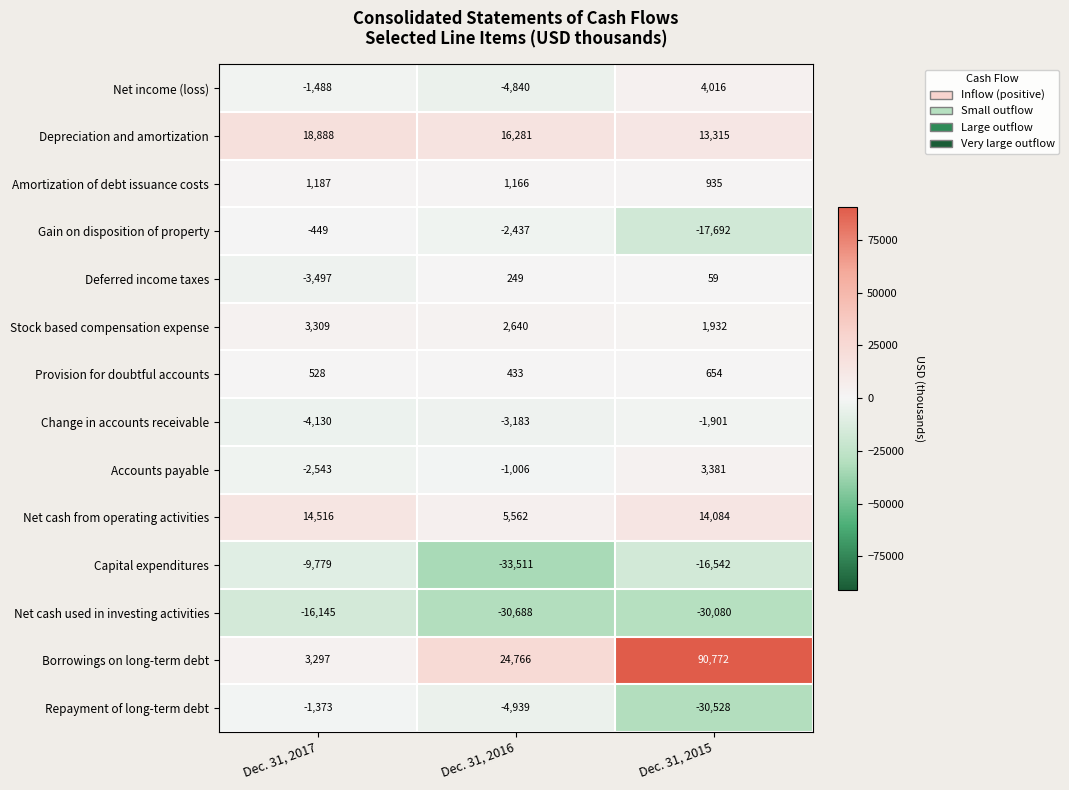

True or false: Stock based compensation expense has a value of 1734 at Dec. 31, 2016.

False